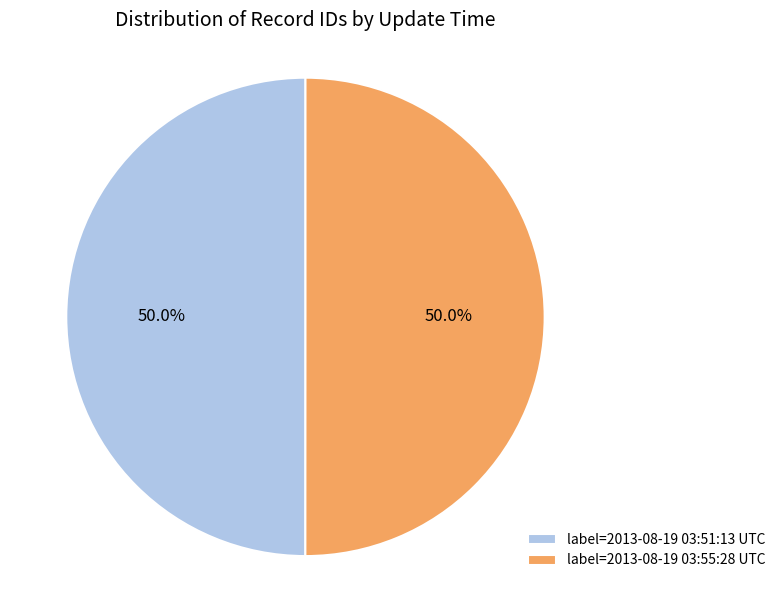

To the nearest percent, what is the average slice percentage?

50%